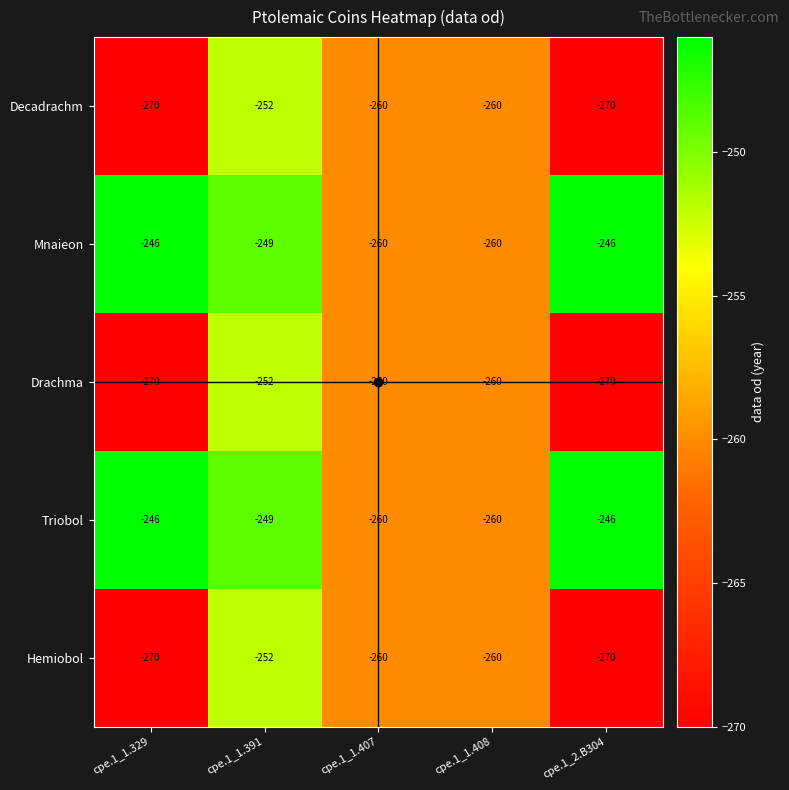

The value of Drachma at cpe.1_1.408 is -260. True or false?

True